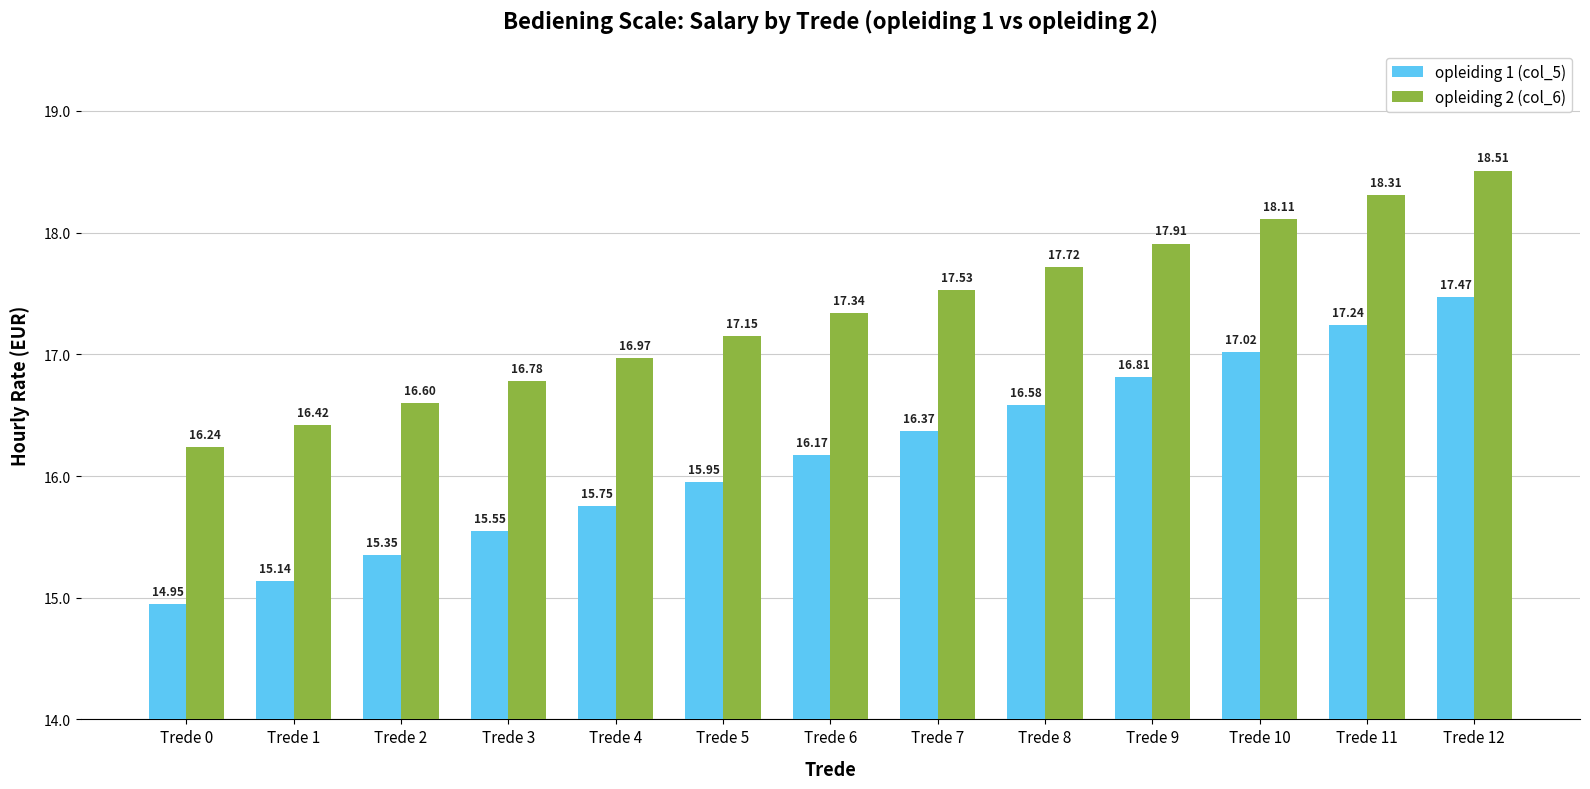

How many distinct data groups are displayed?

2